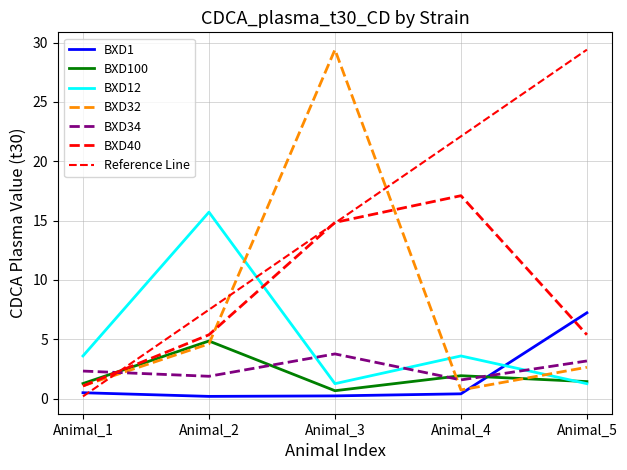

What is the sum of the BXD40 values at Animal_3 and Animal_1?

15.9